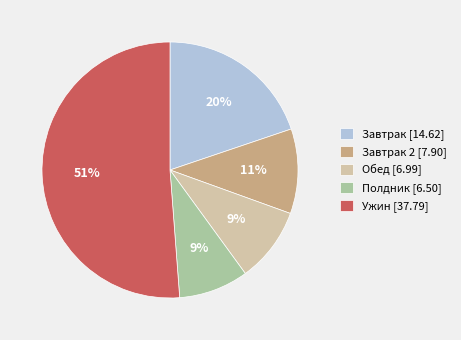

What is the largest slice in the pie chart?

Ужин [37.79]